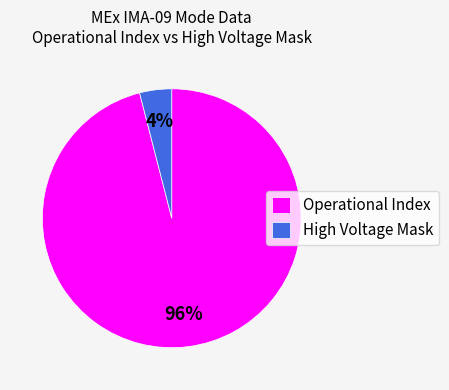

Is it true that High Voltage Mask is 4% of the pie?

True